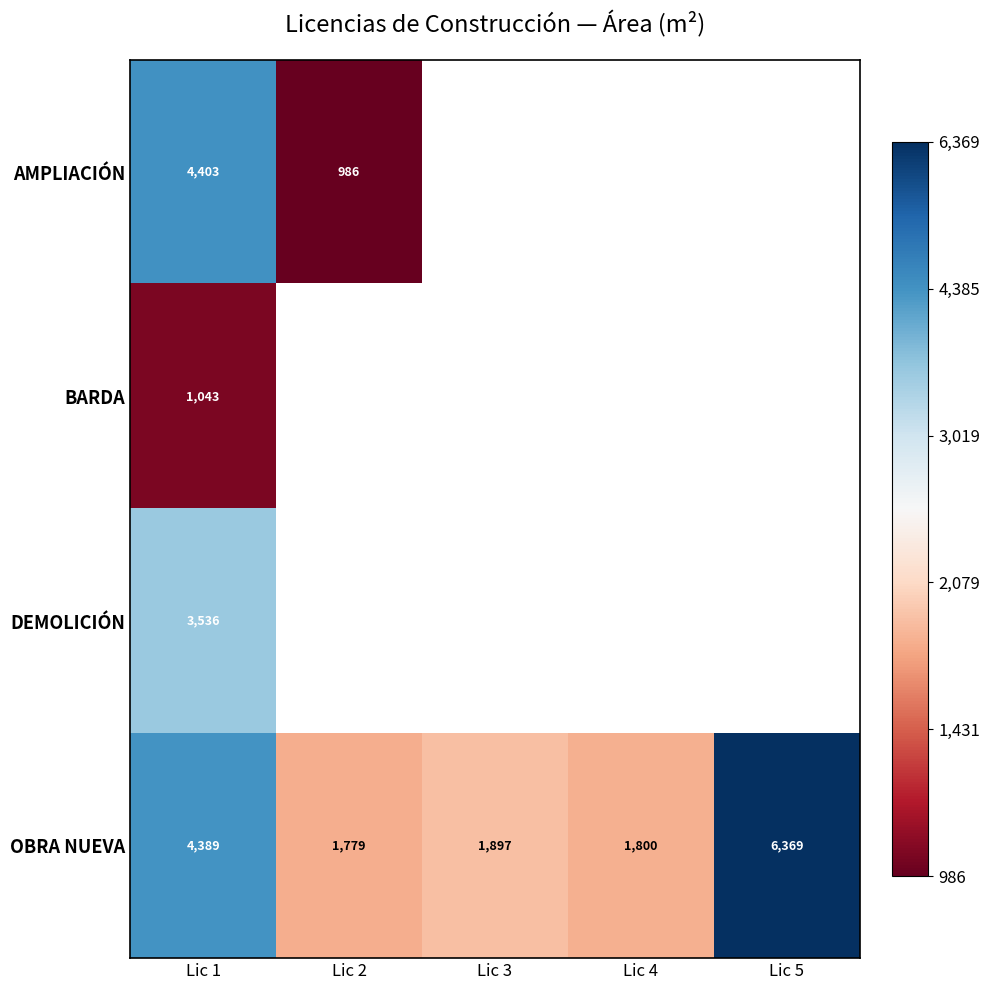

Is the value of OBRA NUEVA at Lic 3 greater than the value of BARDA at Lic 1?

Yes